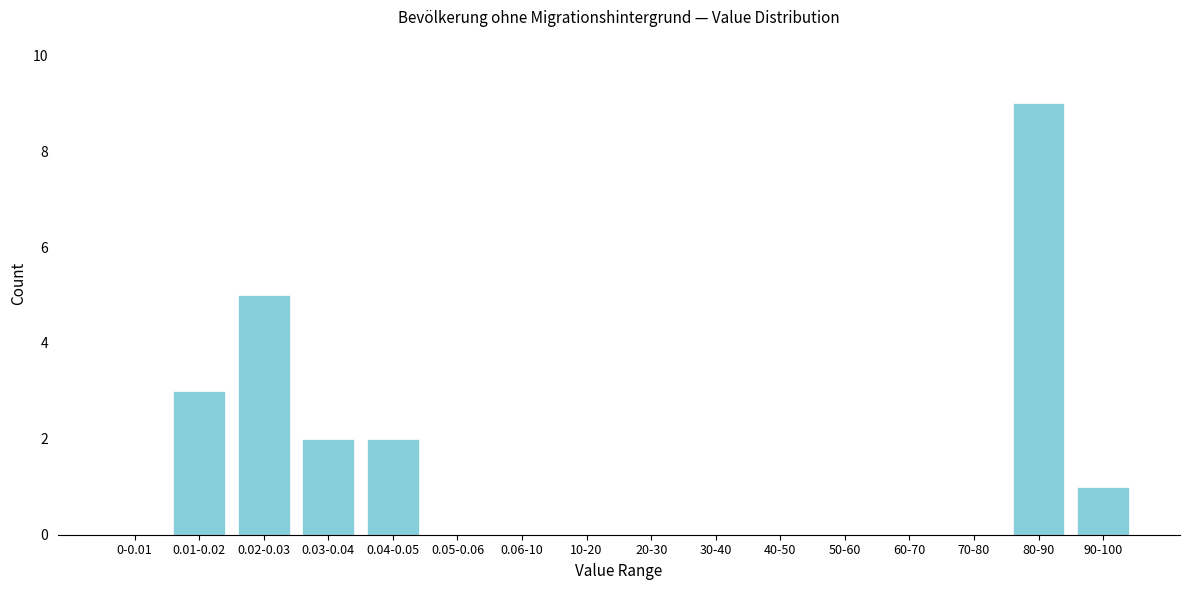

Reading left to right, extract all data points from this chart.

0-0.01=0	0.01-0.02=3	0.02-0.03=5	0.03-0.04=2	0.04-0.05=2	0.05-0.06=0	0.06-10=0	10-20=0	20-30=0	30-40=0	40-50=0	50-60=0	60-70=0	70-80=0	80-90=9	90-100=1